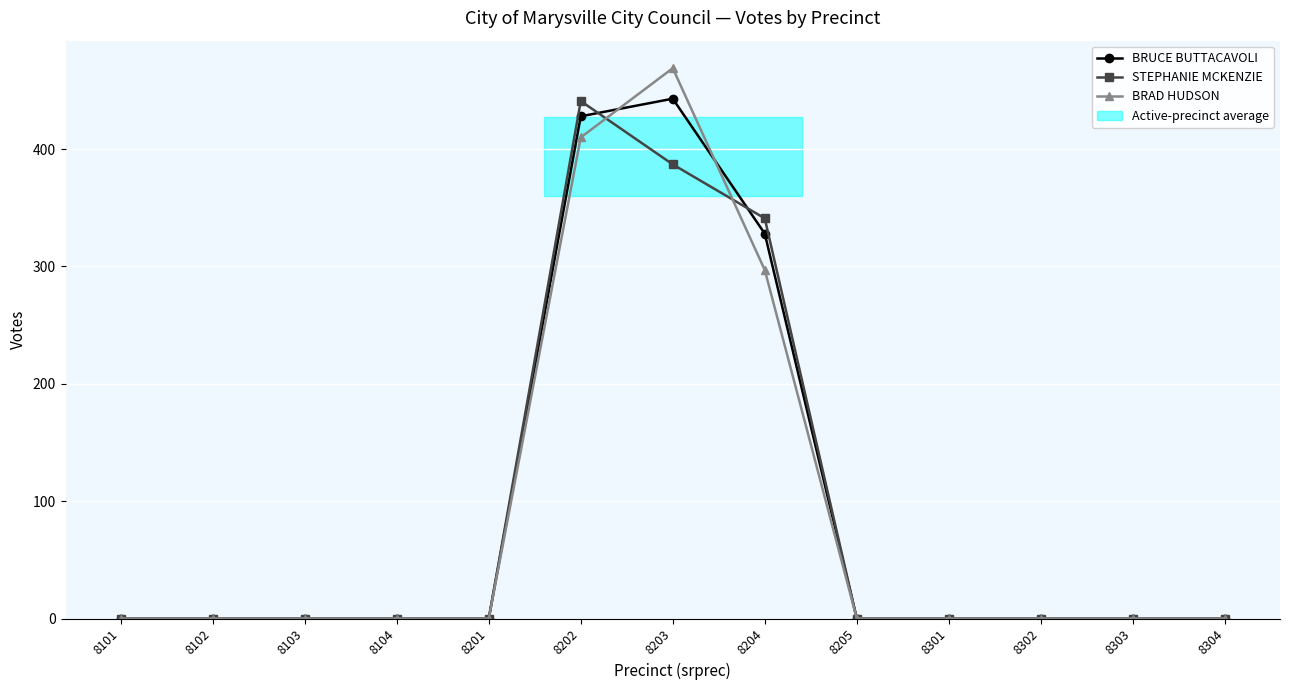

Reading left to right, transcribe all the data shown in this chart.

BRUCE BUTTACAVOLI: 0	0	0	0	0	428	443	328	0	0	0	0	0
STEPHANIE MCKENZIE: 0	0	0	0	0	441	387	341	0	0	0	0	0
BRAD HUDSON: 0	0	0	0	0	410	469	297	0	0	0	0	0